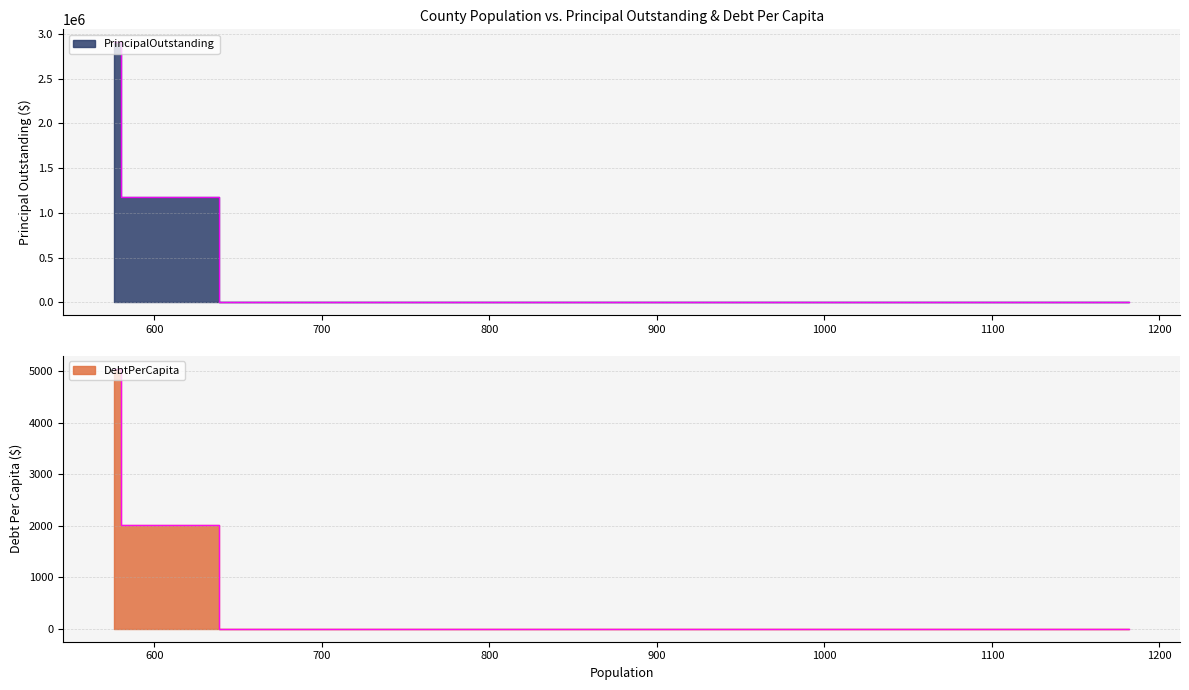

True or false: DebtPerCapita and PrincipalOutstanding cross at least once.

False